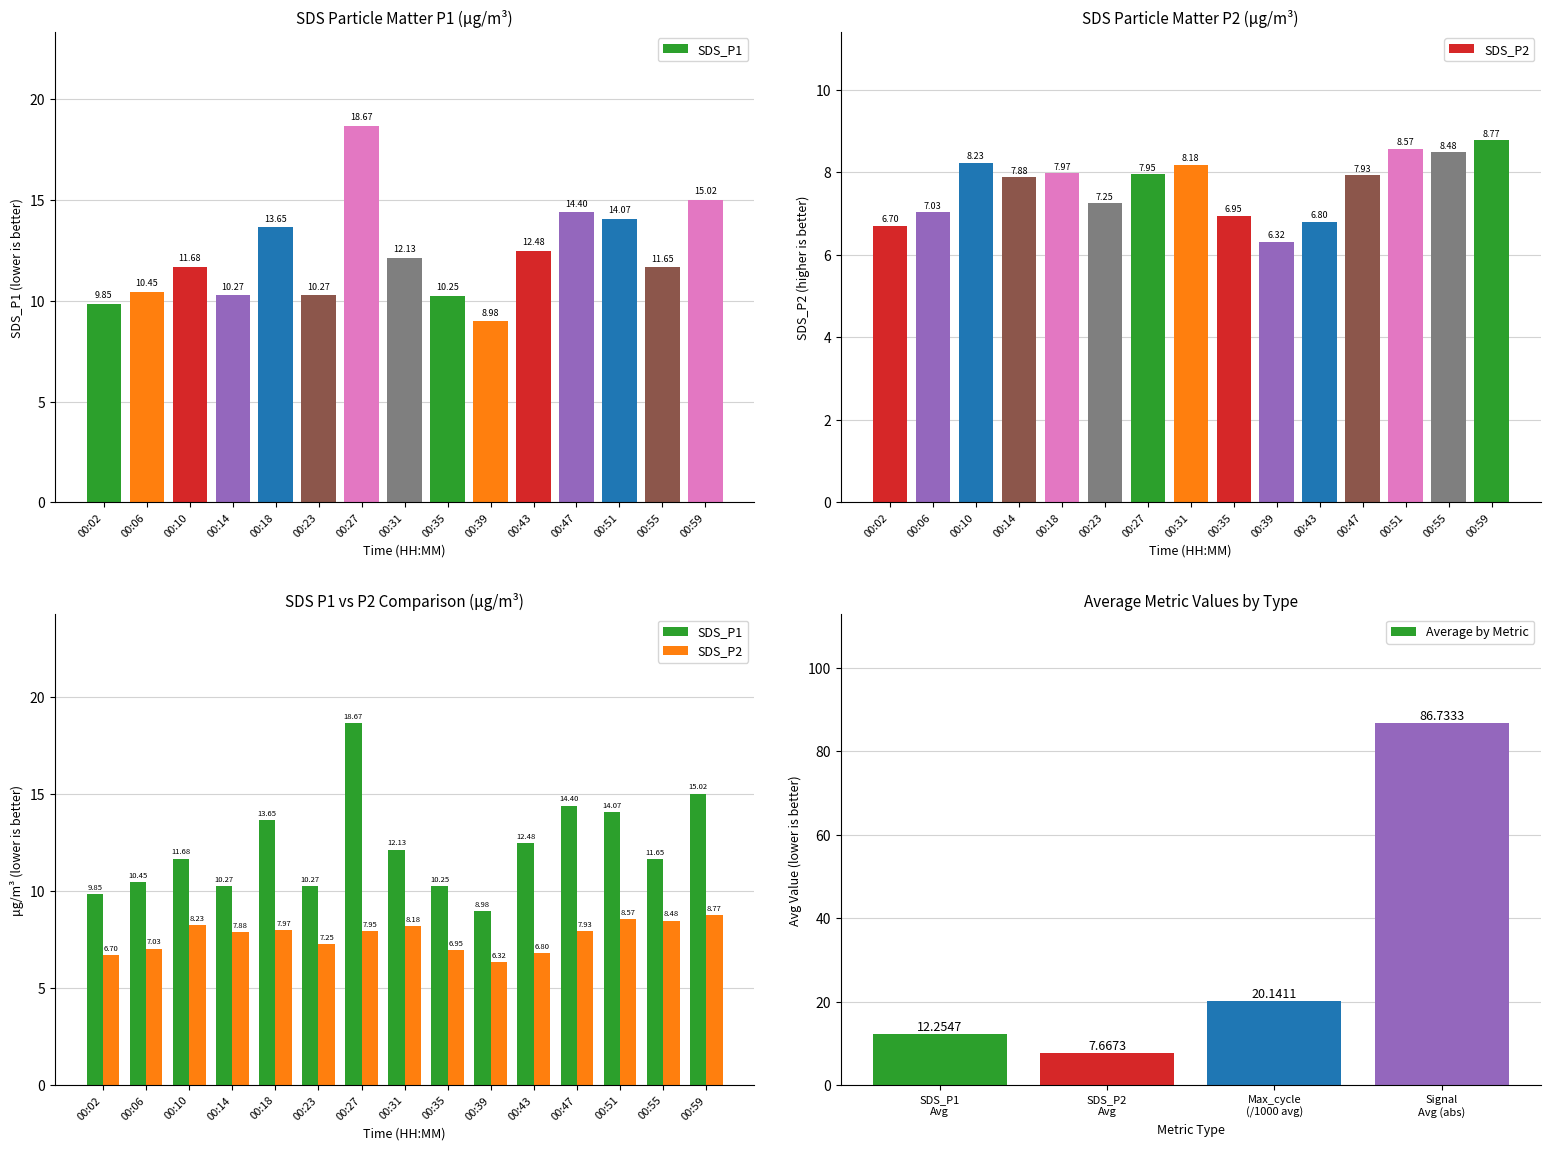

What is the value of the SDS_P1 bar at the 9th from the left?

10.2